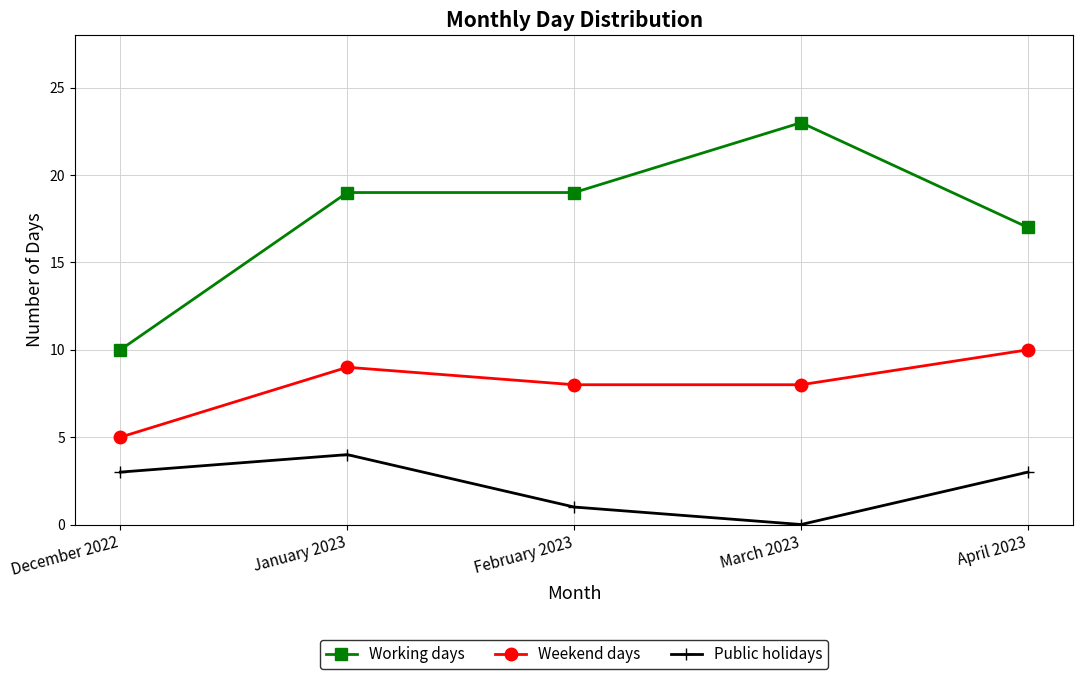

True or false: Working days and Public holidays cross at least once.

False